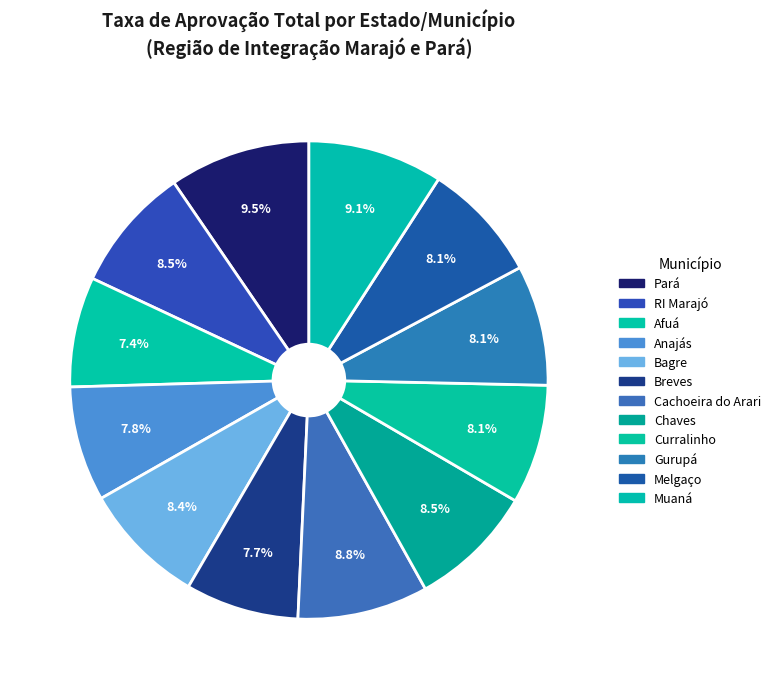

Combined, do Cachoeira do Arari and Bagre account for over 50%?

No